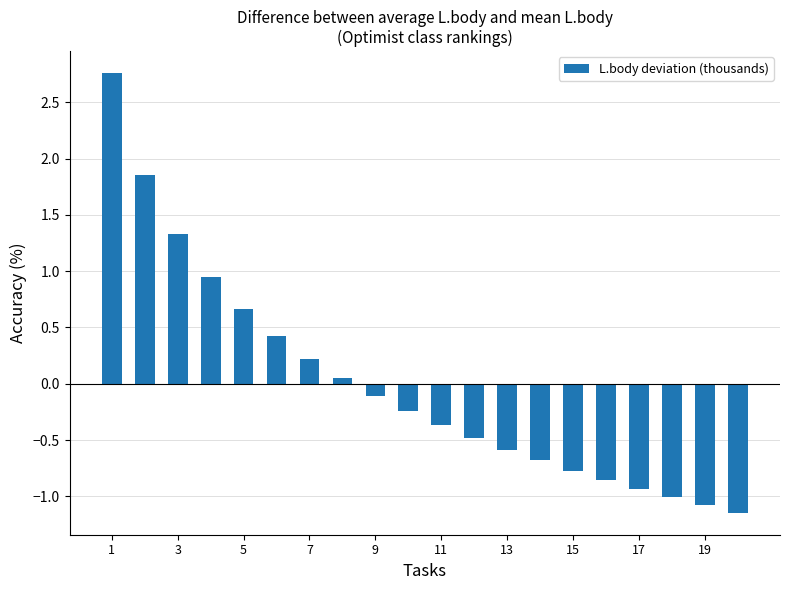

What is the difference between the maximum and second lowest values?

3.8